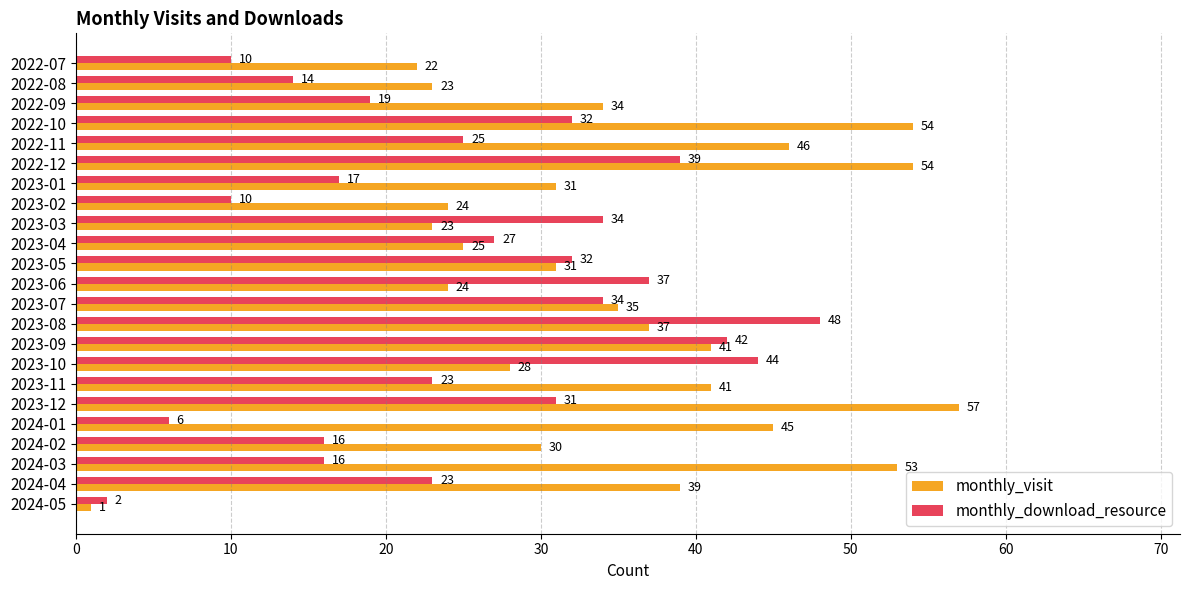

What is the average value of the monthly_download_resource series?

25